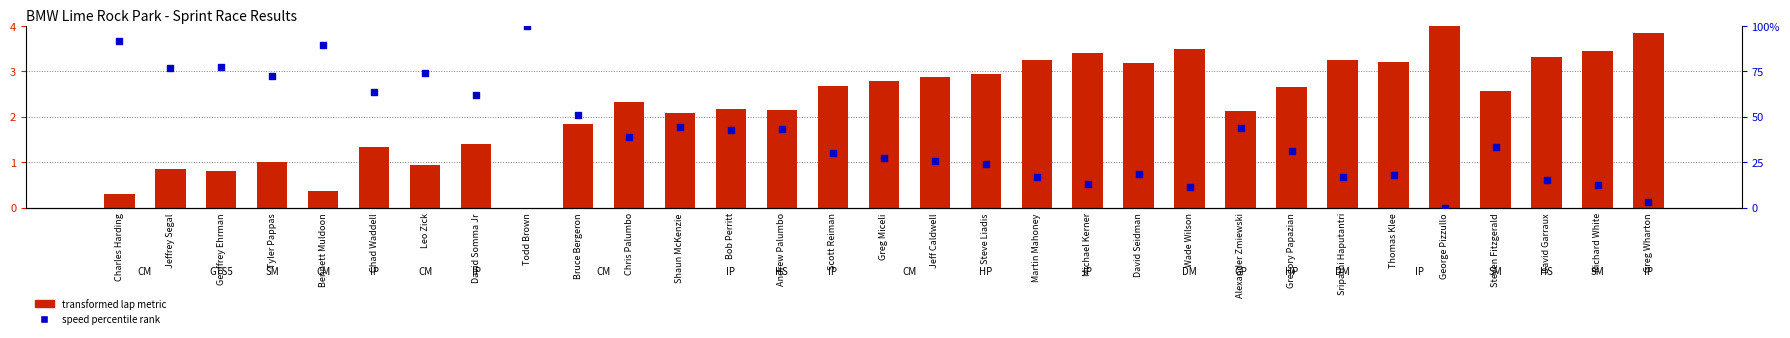

What is the total value across all series at Steve Liadis?

27.2